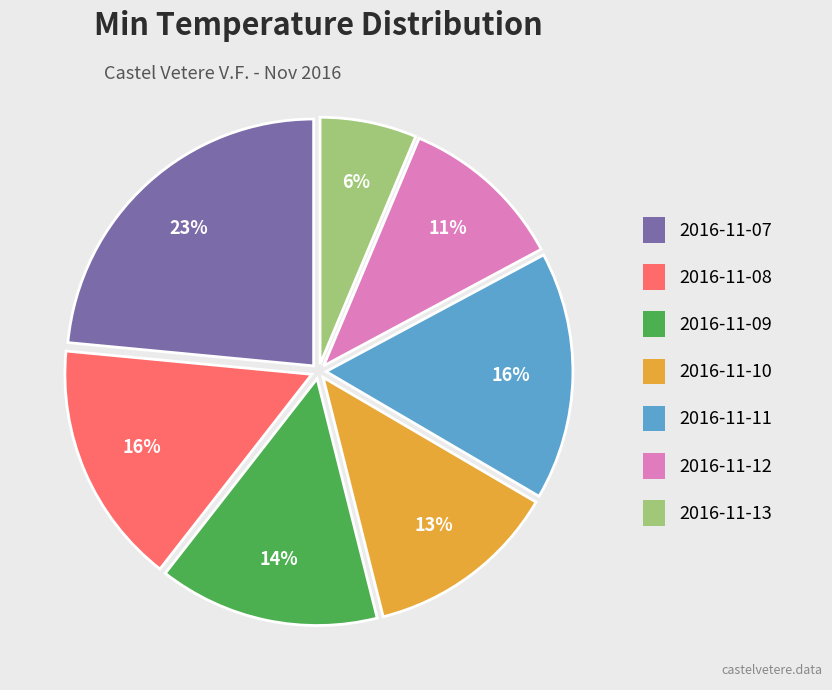

Between 2016-11-12 and 2016-11-07, which is larger?

2016-11-07